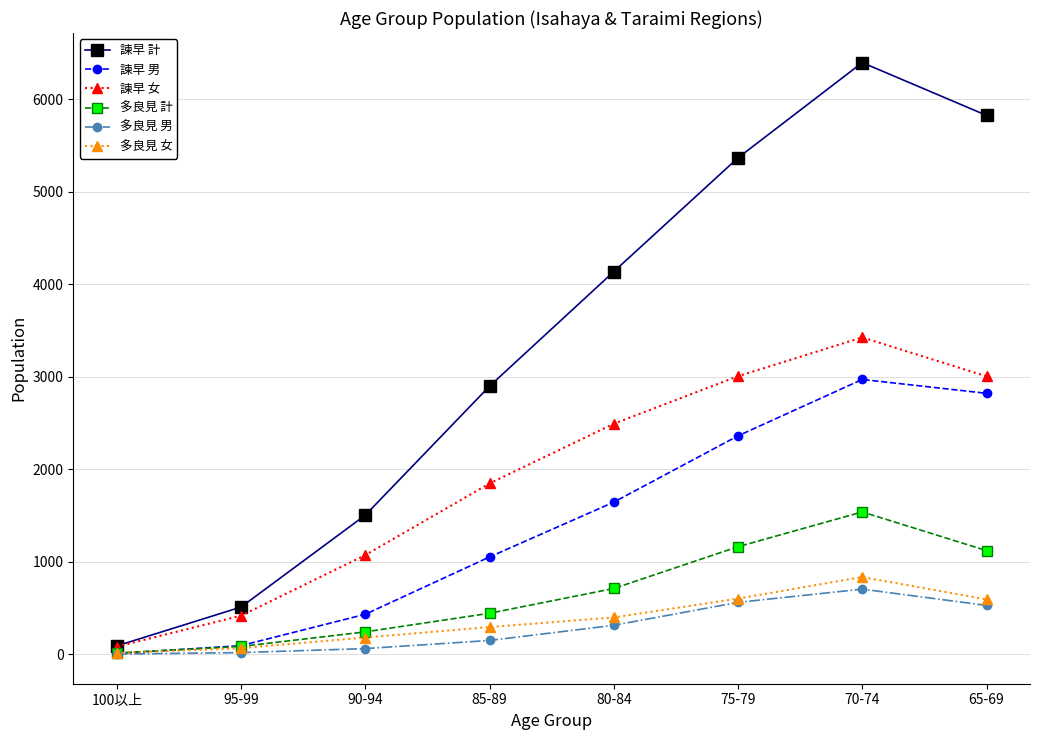

True or false: 多良見 計 has more than 0 interior local peaks.

True